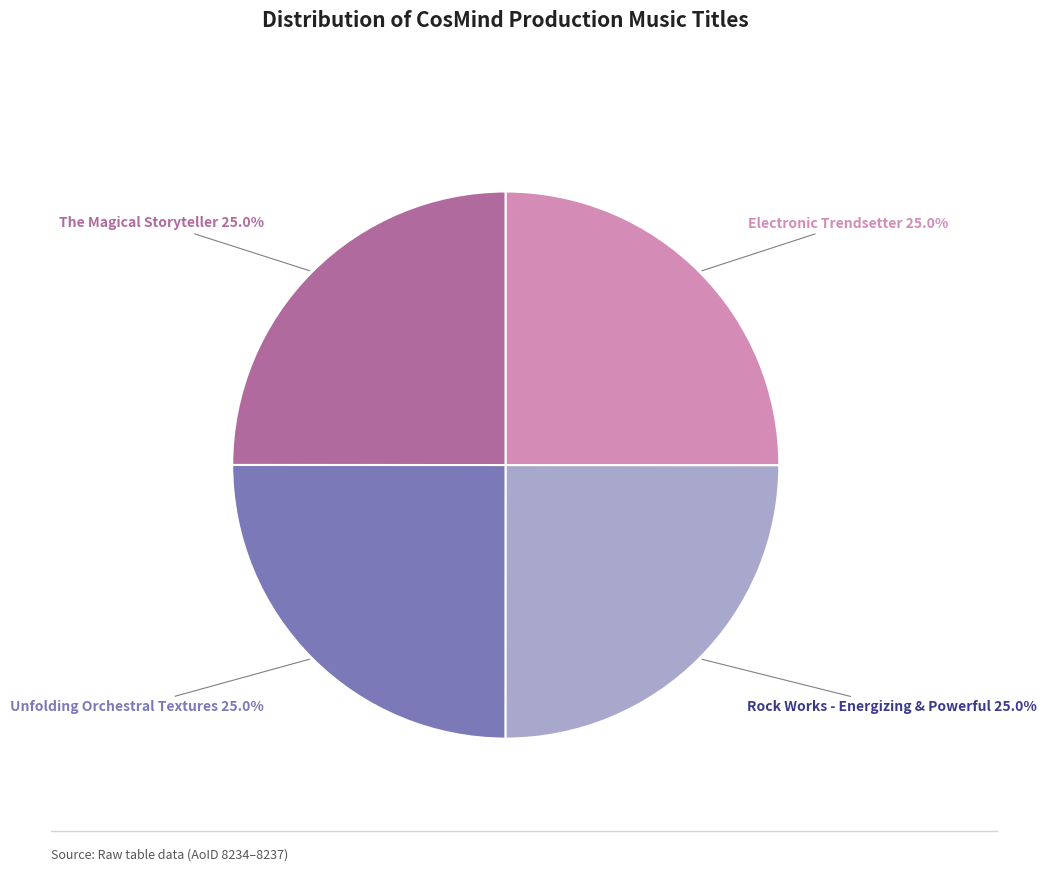

Is there a majority slice in this chart?

No